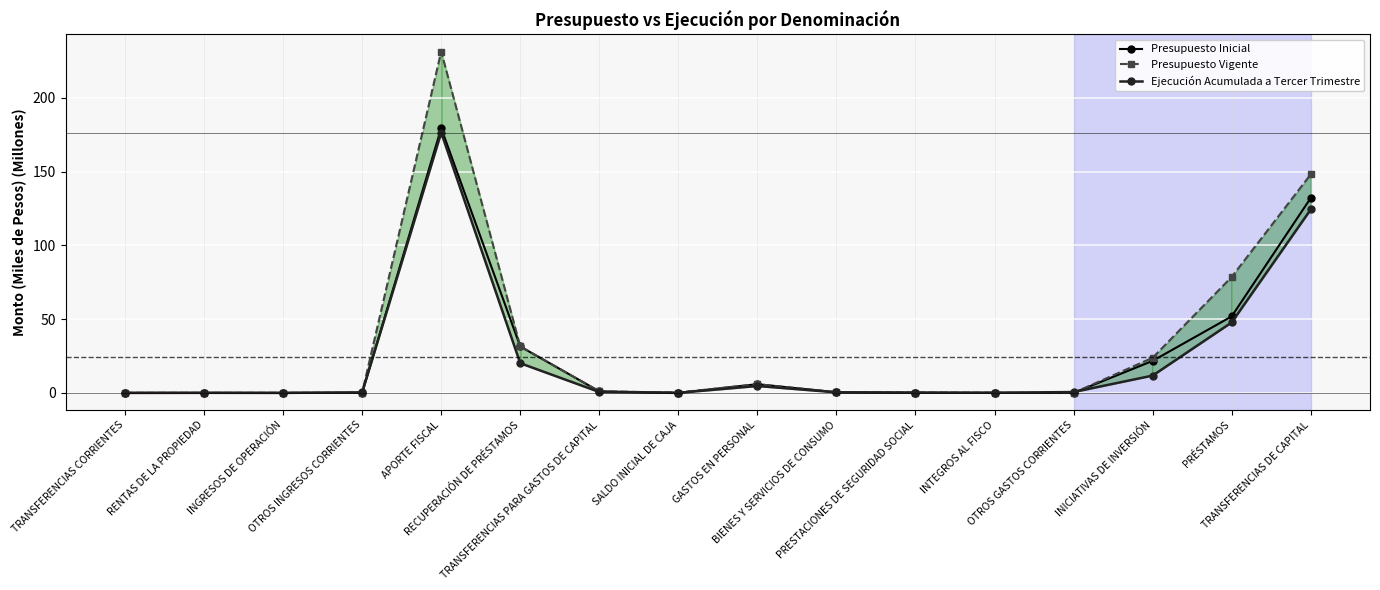

Which series has the largest total across all categories?

Presupuesto Vigente